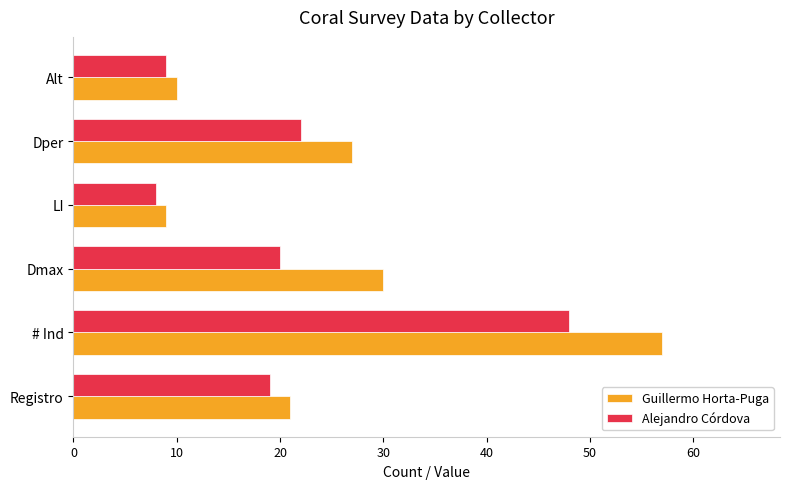

What is the difference between the maximum and minimum values in the Alejandro Córdova series?

40